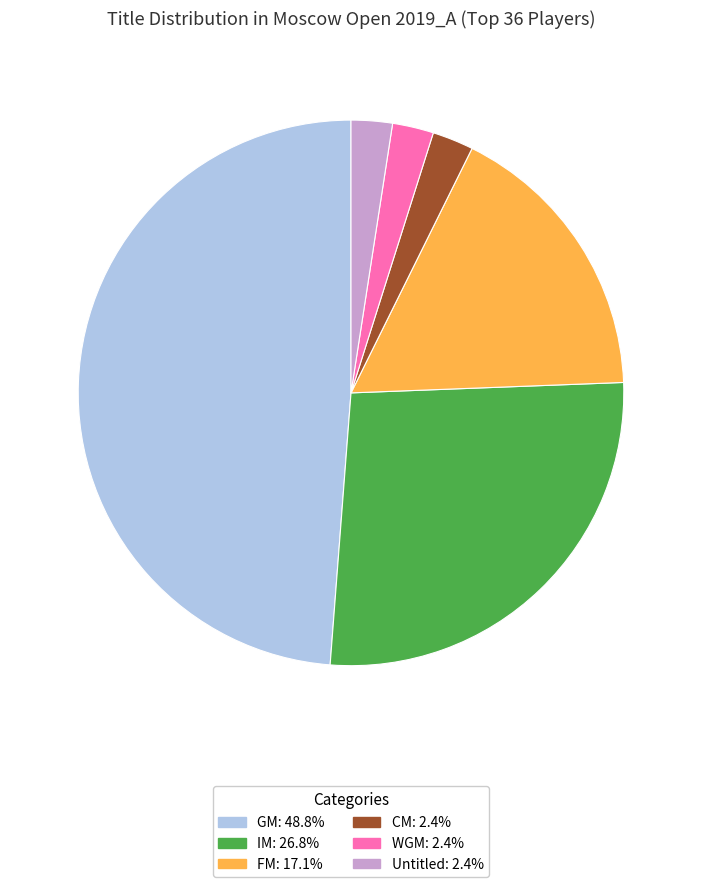

Does CM: 2.4% represent more than half of the total?

No